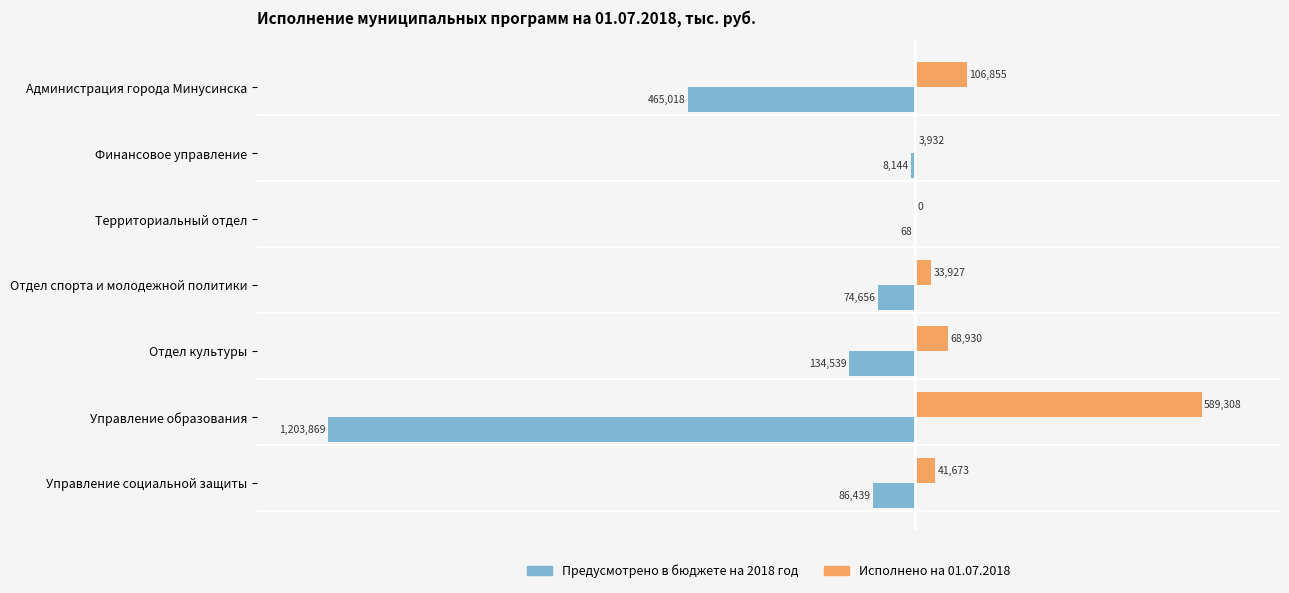

What is the sum of all Предусмотрено в бюджете на 2018 год values?

-1972732.3